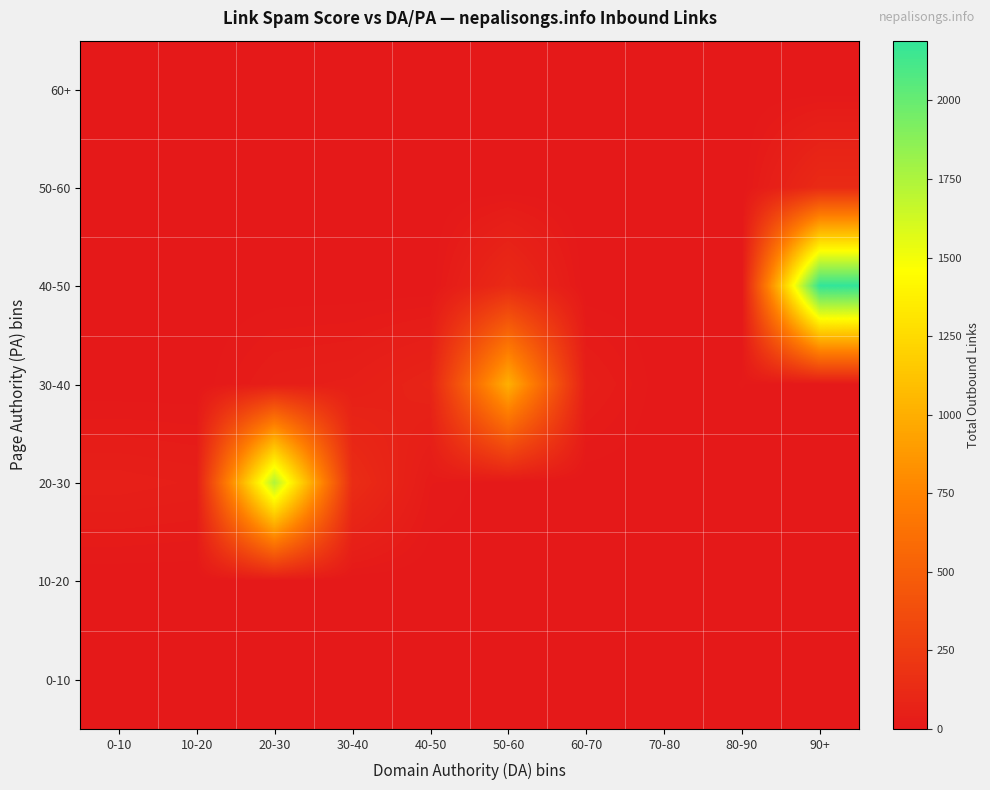

What is the total value across all series at 90+?

2316